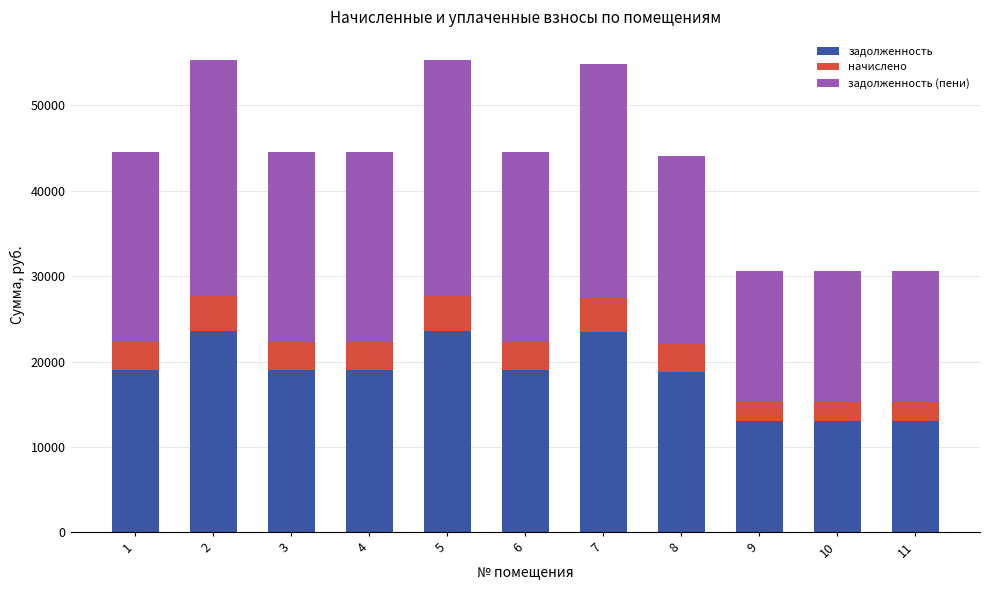

What is the total value across all series at 3?

44596.1